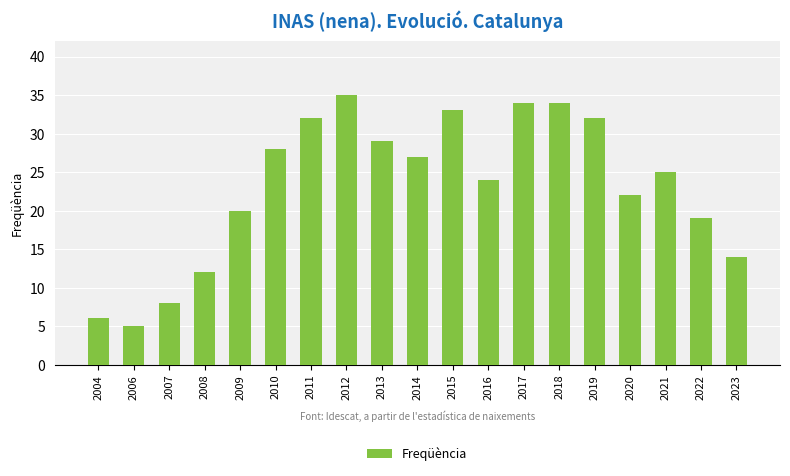

Which has a higher value, 2021 or 2020?

2021